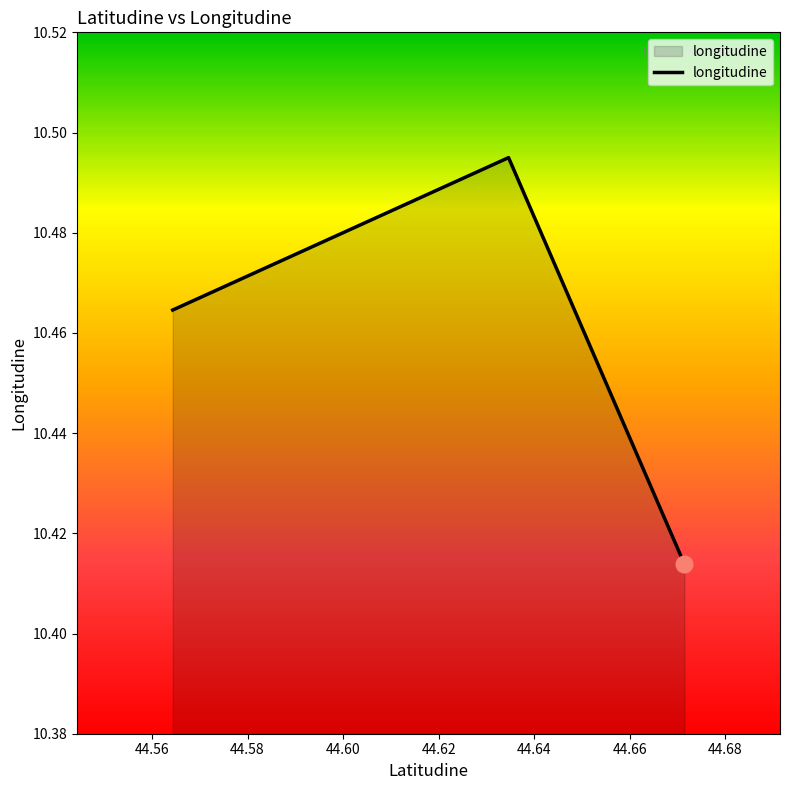

Count the values in the range 10 to 11.

3